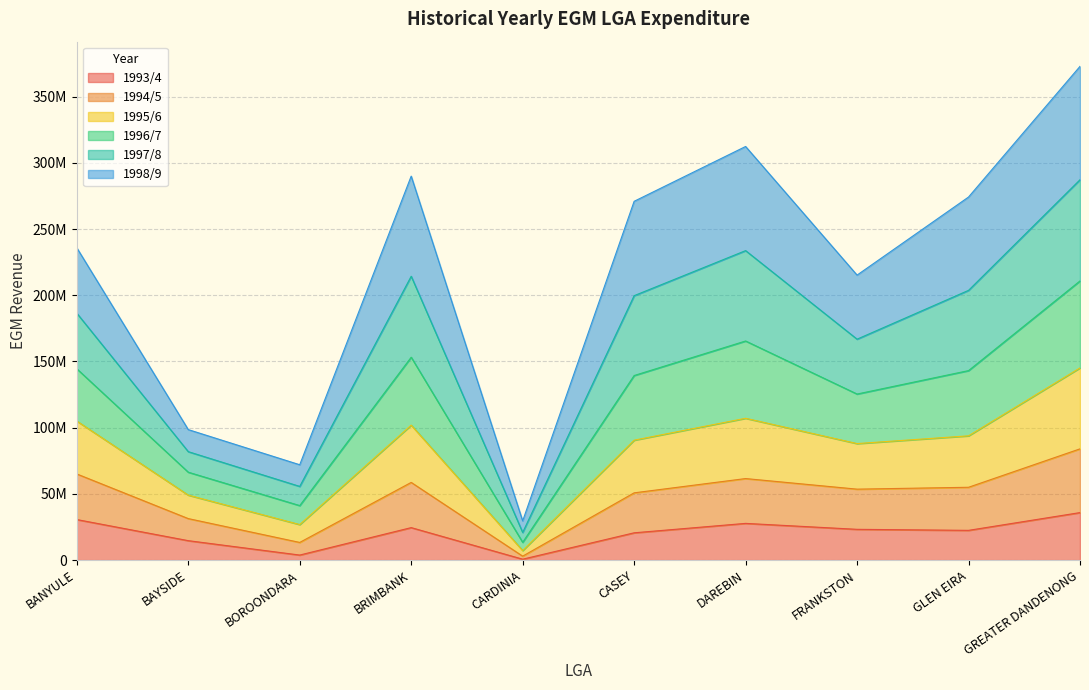

At which category does 1995/6 reach its first local valley?

BOROONDARA